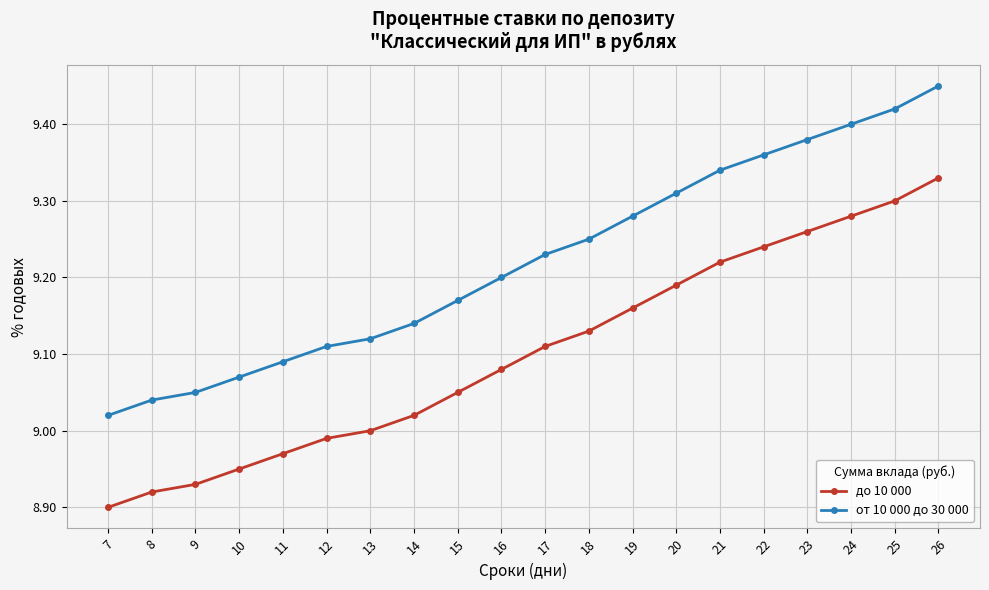

What are all the series names shown in the legend?

до 10 000, от 10 000 до 30 000